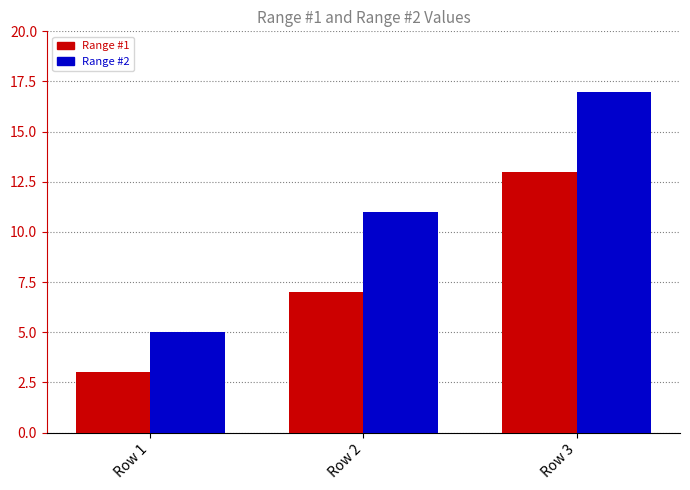

True or false: Range #2 has a value of 2 at Row 1.

False